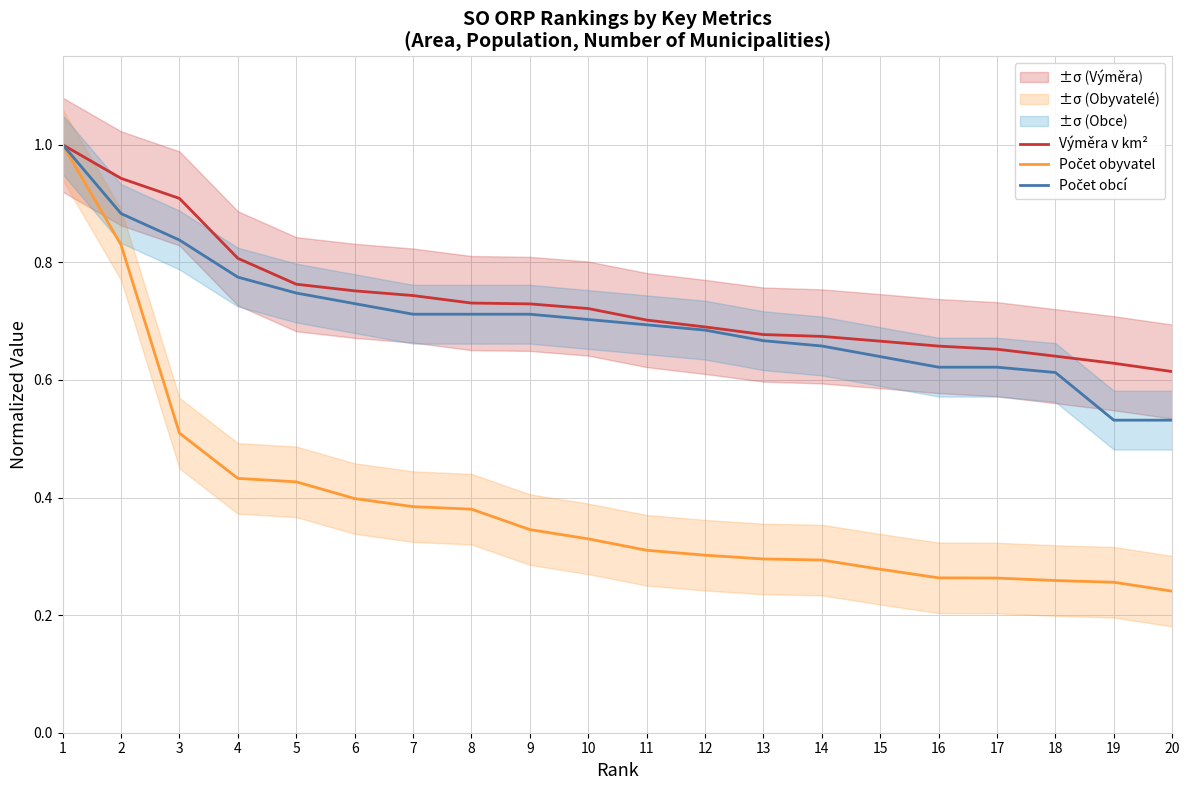

What are all the series names shown in the legend?

Výměra v km², Počet obyvatel, Počet obcí